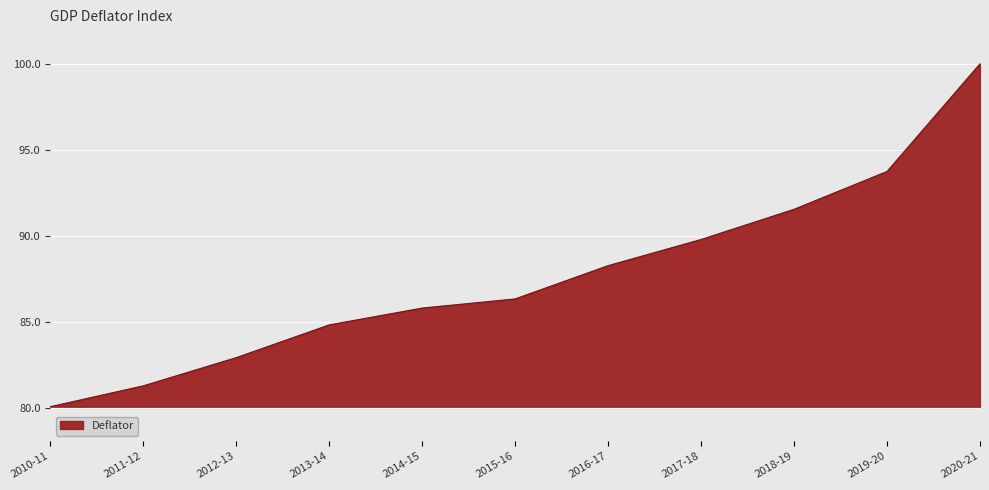

Rank the categories by value from lowest to highest.

2010-11, 2011-12, 2012-13, 2013-14, 2014-15, 2015-16, 2016-17, 2017-18, 2018-19, 2019-20, 2020-21